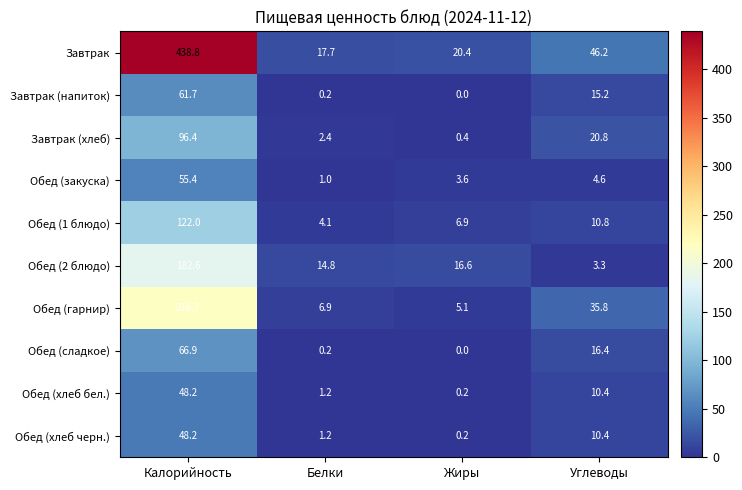

At which label is Завтрак (напиток) closest to 30?

Углеводы